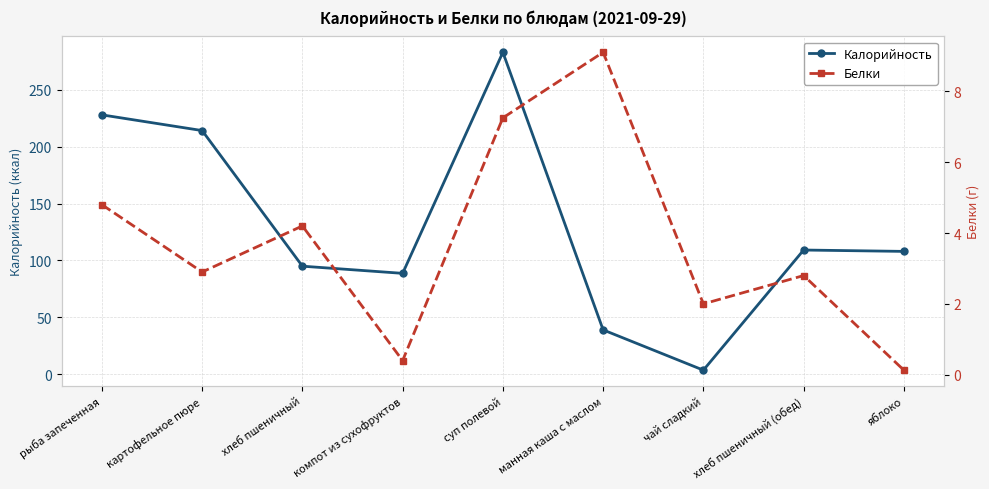

How many distinct data groups are displayed?

2